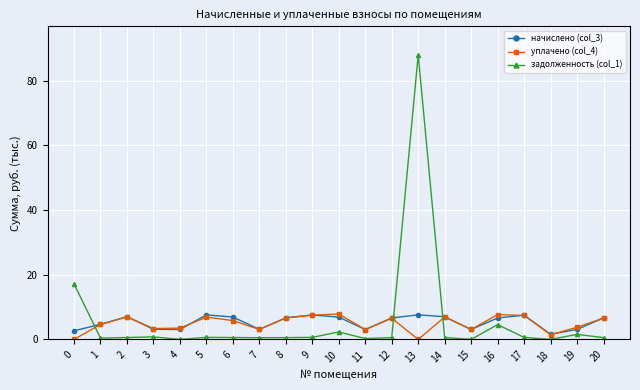

How many categories are shown in the chart?

21